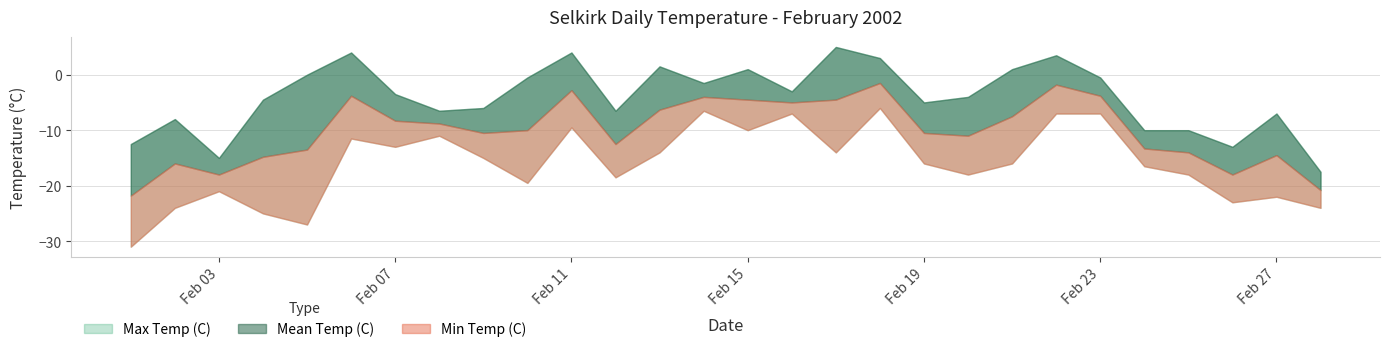

What is the difference between the Min Temp (C) values at 2002-02-08 and 2002-02-06?

0.5